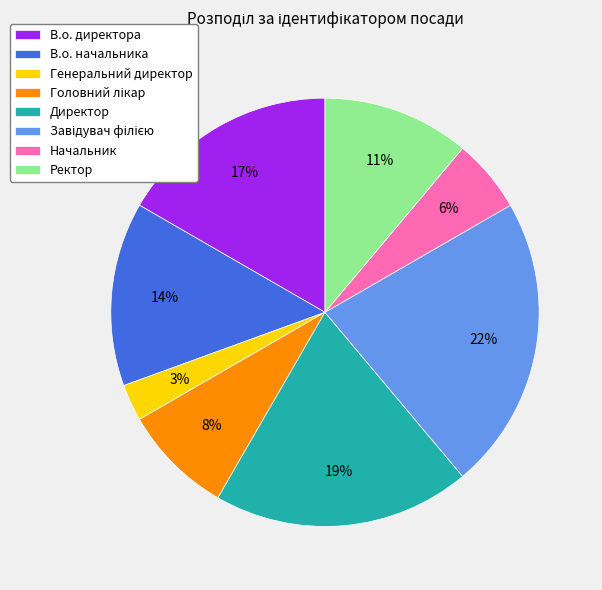

To the nearest percent, what is the difference between the largest and smallest slice percentages?

19%